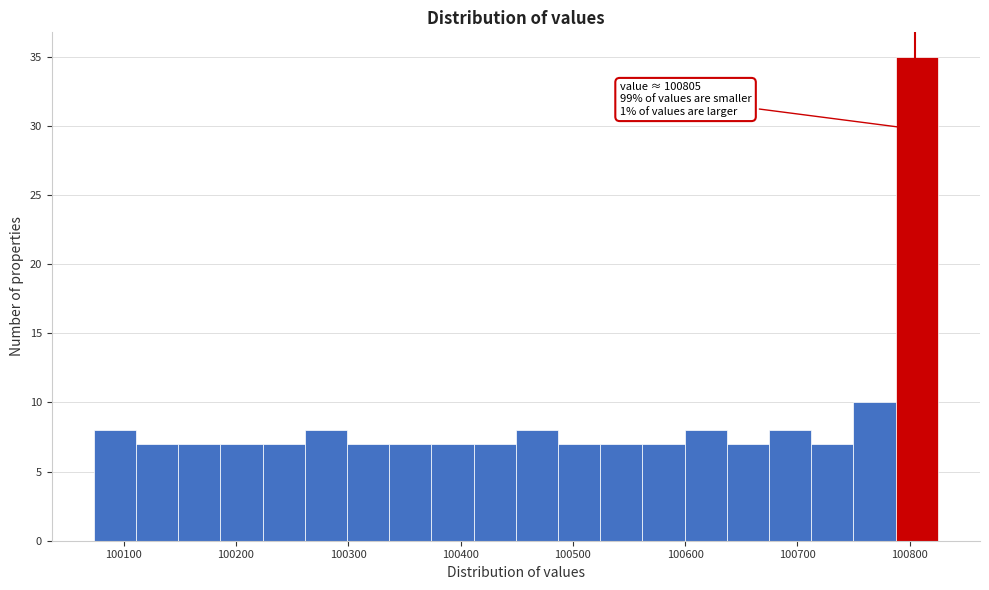

Read against the x-axis, roughly where is the centre of the tallest bar?

100810